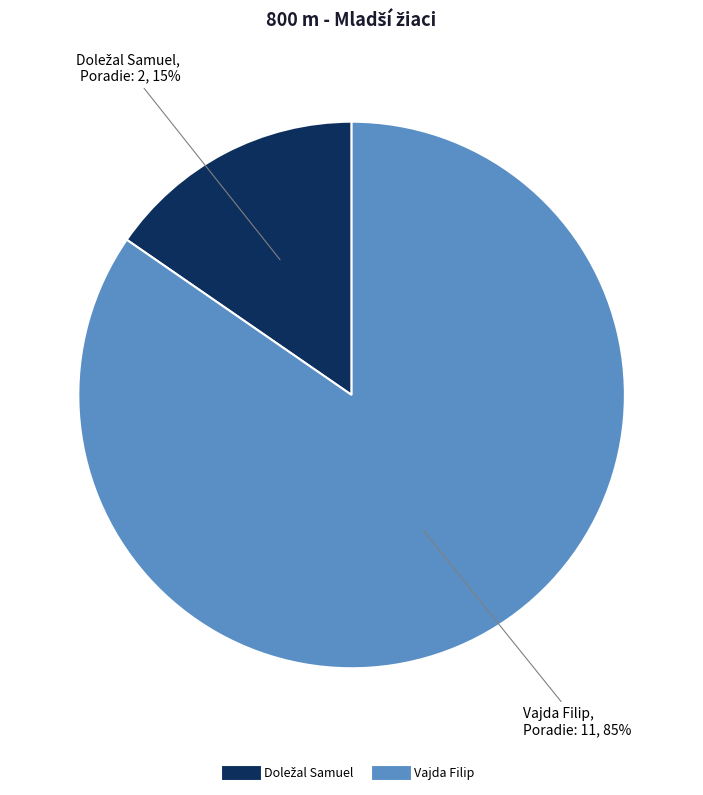

What percentage is the Vajda Filip slice, to the nearest percent?

85%